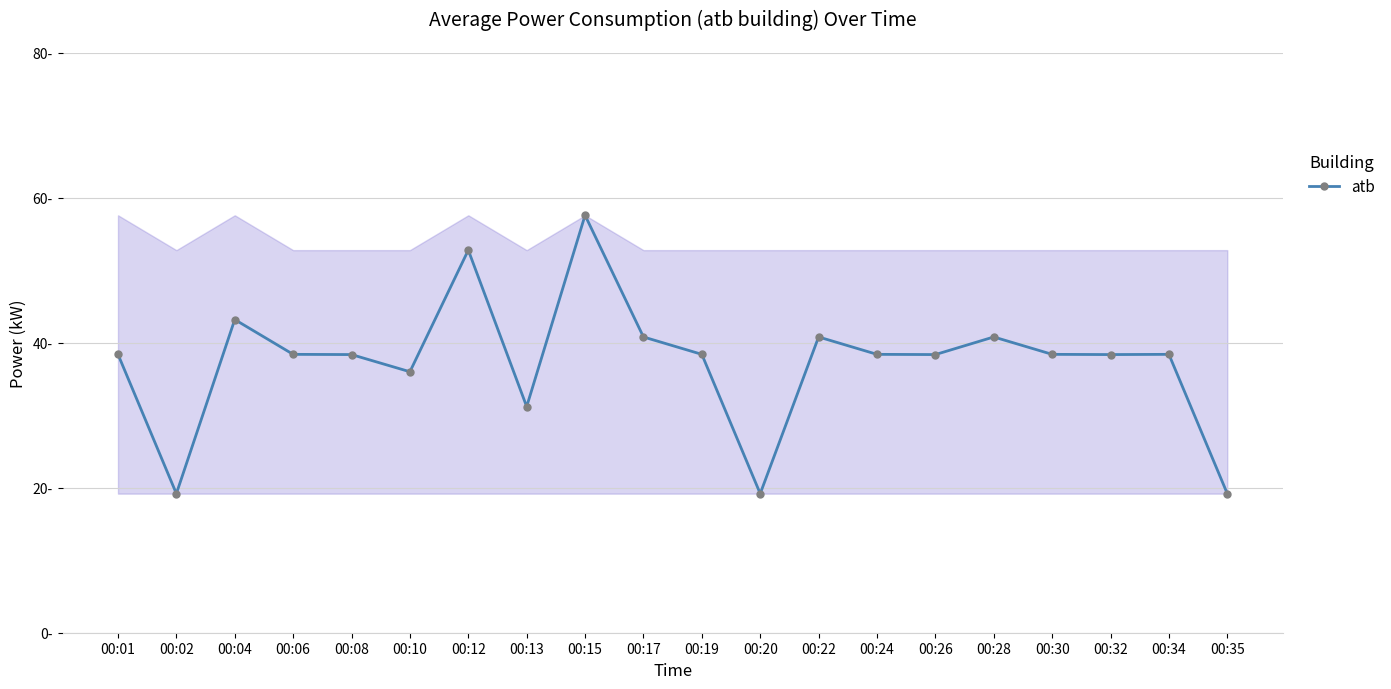

Does the chart have visible grid lines?

Yes